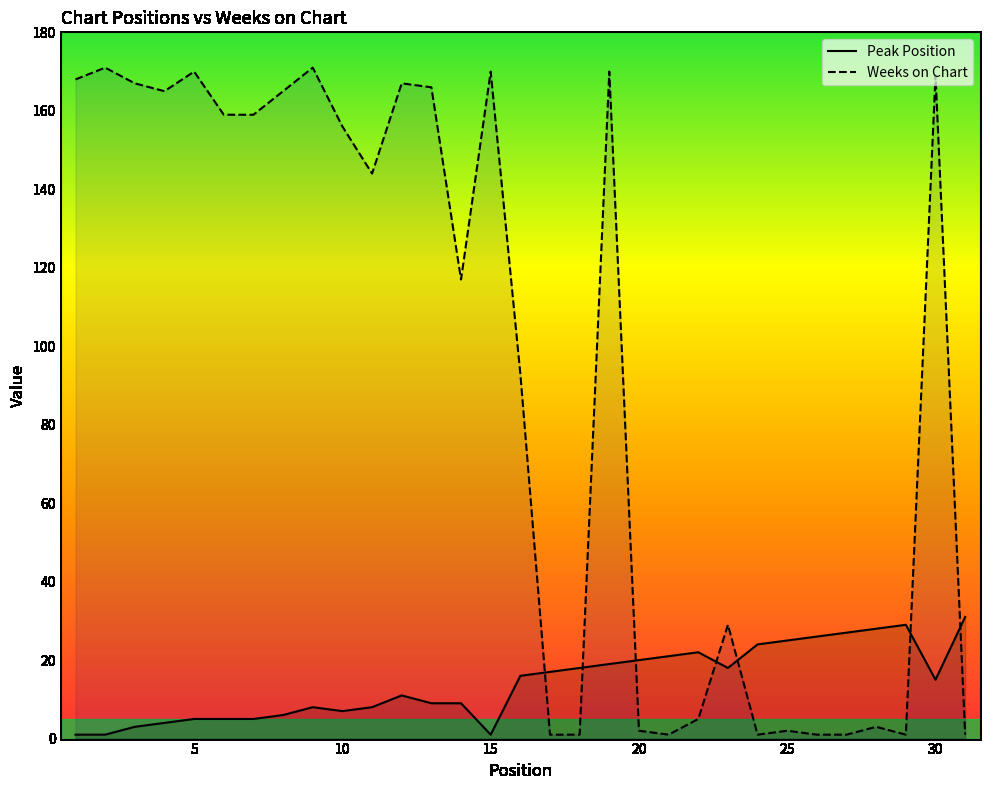

Reading left to right, what are all the values shown in this chart?

Peak Position: 1=1	2=1	3=3	4=4	5=5	6=5	7=5	8=6	9=8	10=7	11=8	12=11	13=9	14=9	15=1	16=16	17=17	18=18	19=19	20=20	21=21	22=22	23=18	24=24	25=25	26=26	27=27	28=28	29=29	30=15	31=31
Weeks on Chart: 1=168	2=171	3=167	4=165	5=170	6=159	7=159	8=165	9=171	10=156	11=144	12=167	13=166	14=117	15=170	16=93	17=1	18=1	19=170	20=2	21=1	22=5	23=29	24=1	25=2	26=1	27=1	28=3	29=1	30=169	31=1